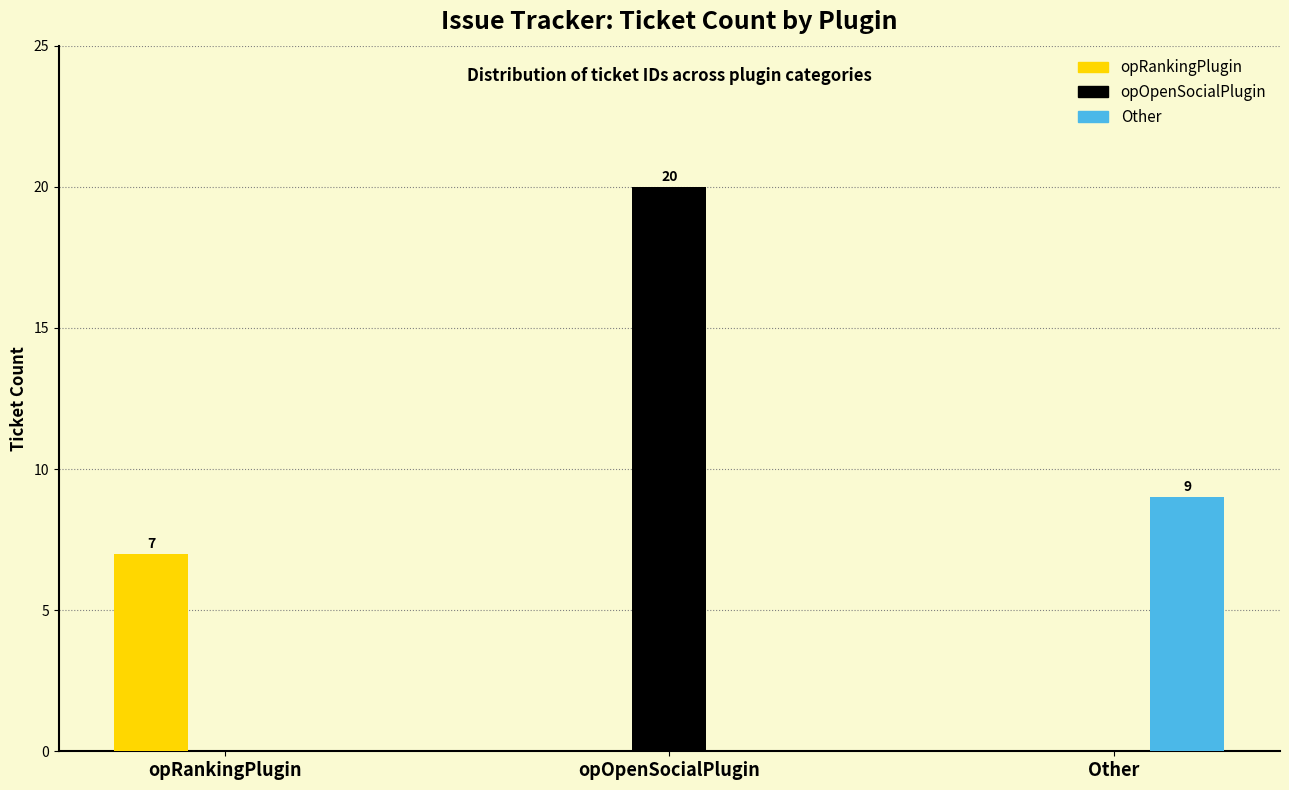

What is the total value across all series at Other?

9